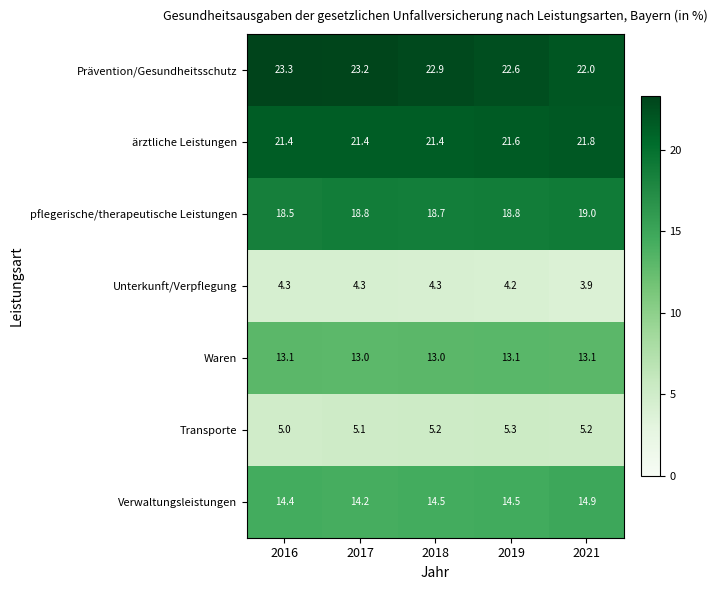

At which label is Prävention/Gesundheitsschutz closest to 22?

2021